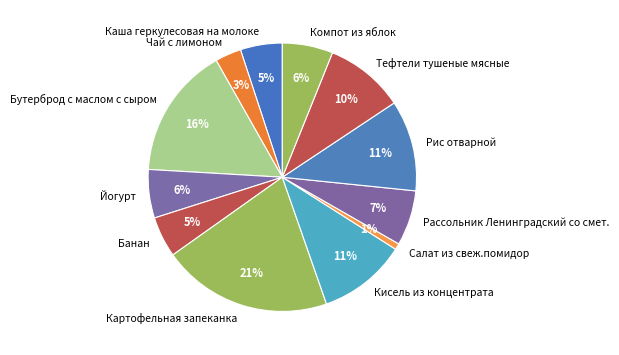

Does any single category account for the majority?

No